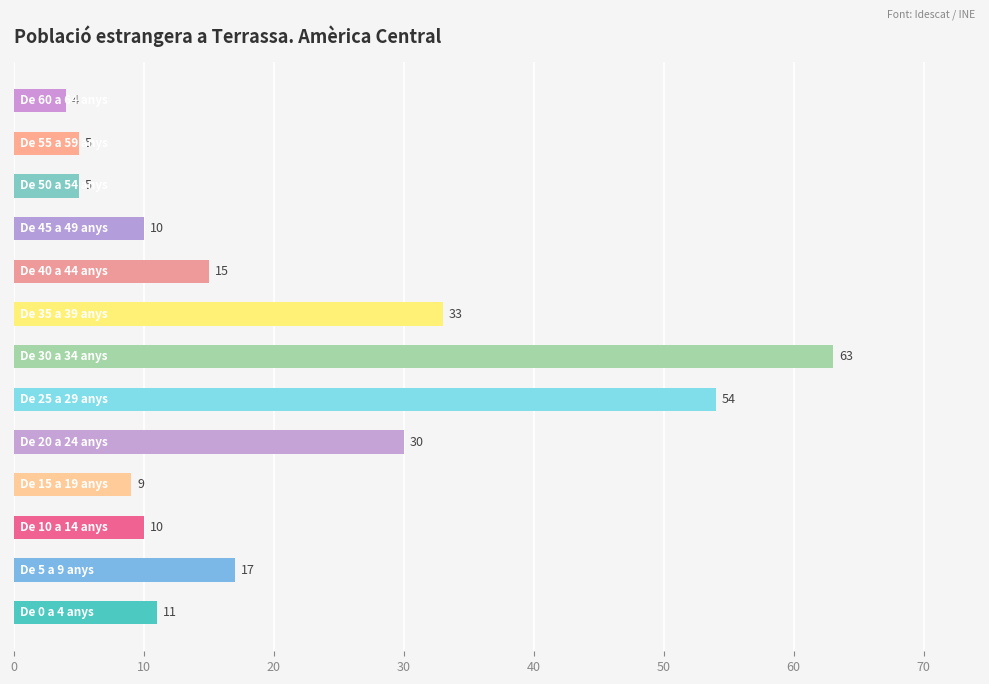

What is the difference between the maximum and minimum values?

59